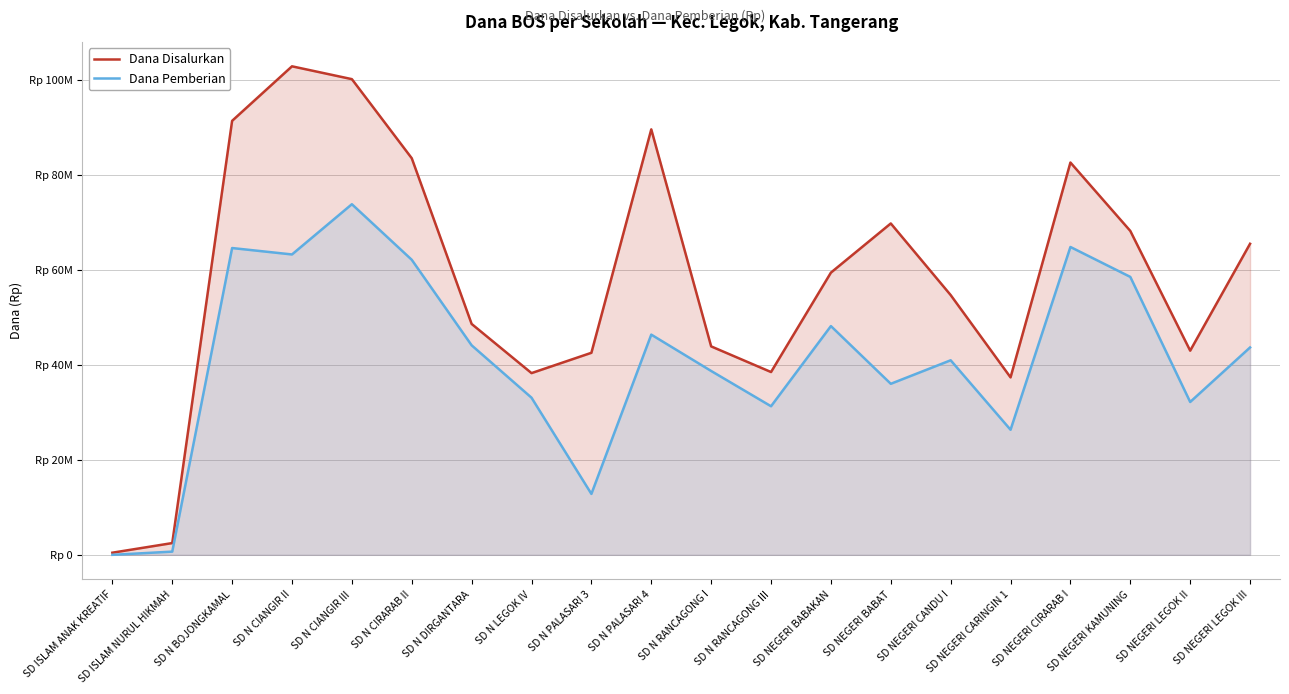

Where is Dana Pemberian nearest to the value 36900000?

SD NEGERI BABAT